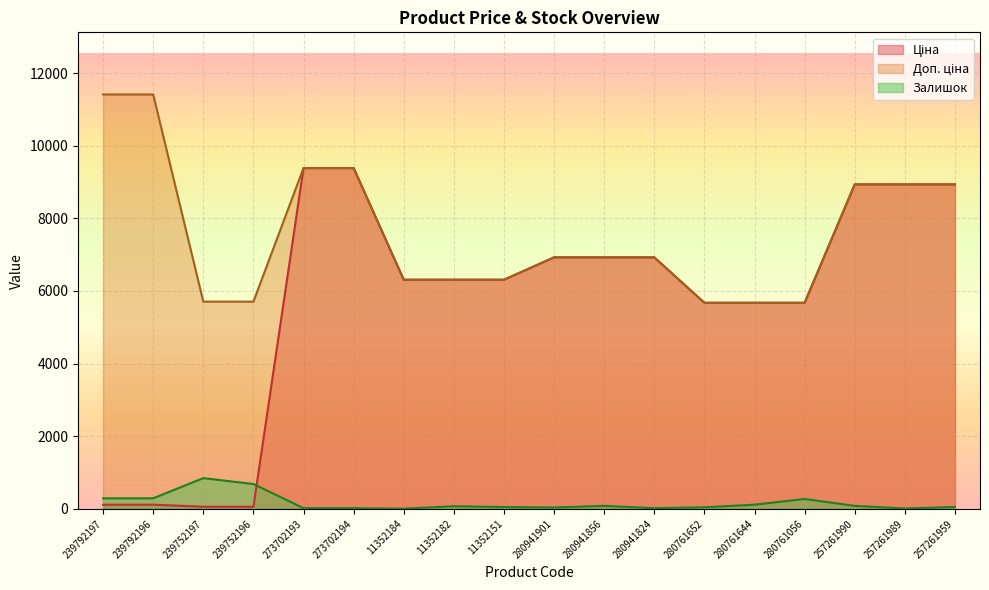

Where does the Ціна series first go above 6308?

273702193